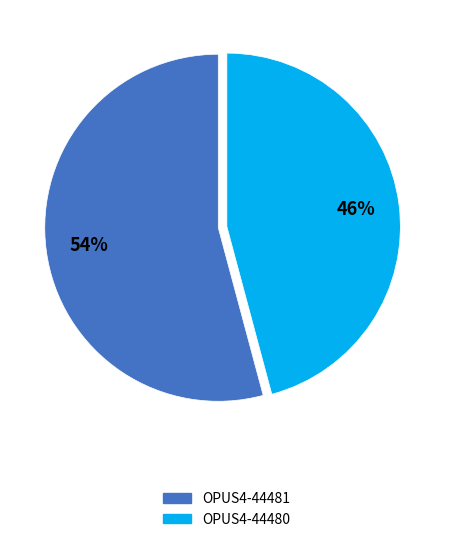

To the nearest percent, what portion does OPUS4-44480 represent?

46%